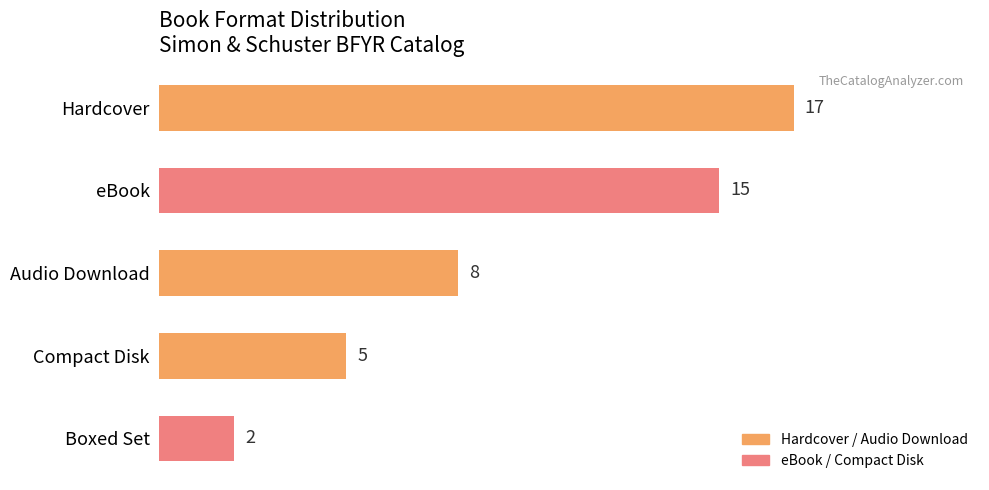

What is the sum of all values?

47